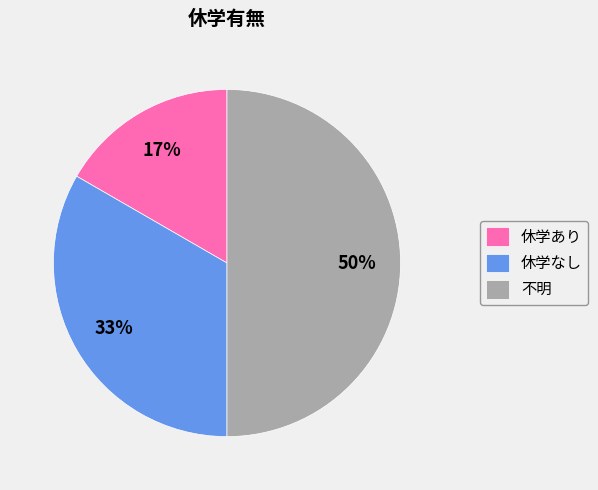

Is 休学あり the majority of the pie?

No